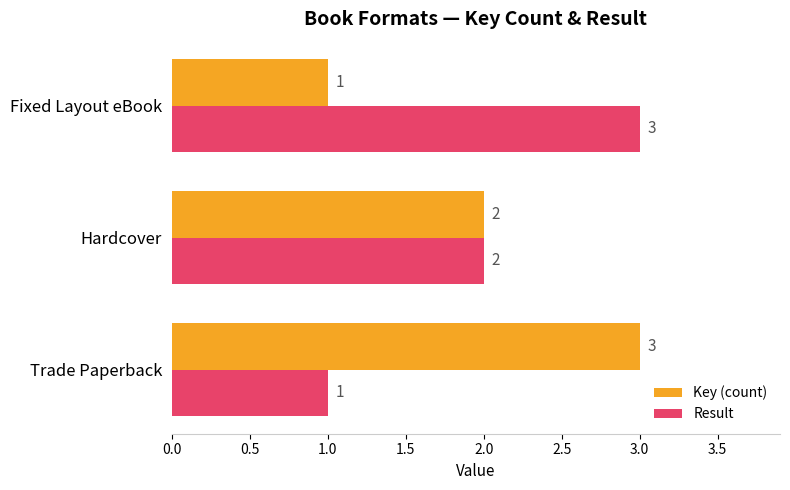

Is the value of Key (count) at Hardcover greater than the value of Result at Trade Paperback?

Yes